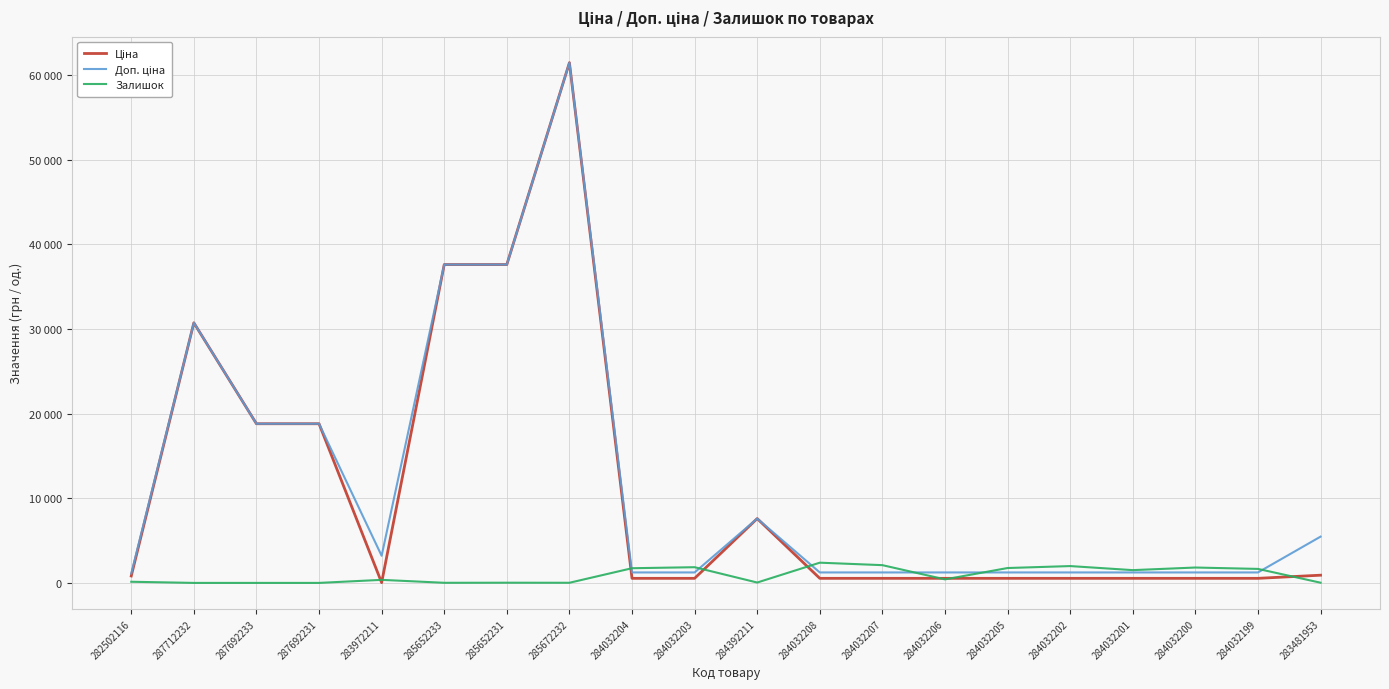

Is this an area chart (filled region under the line)?

No